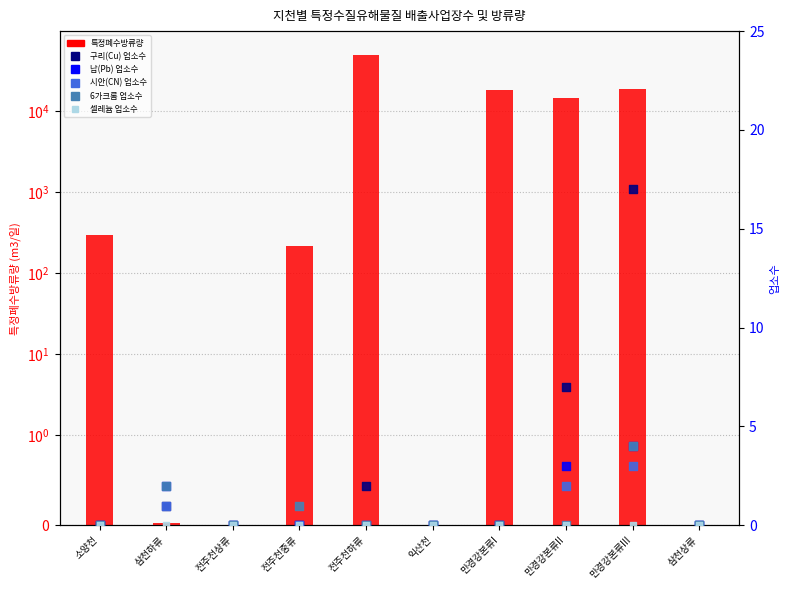

At how many categories does at least one series exceed 16081?

3